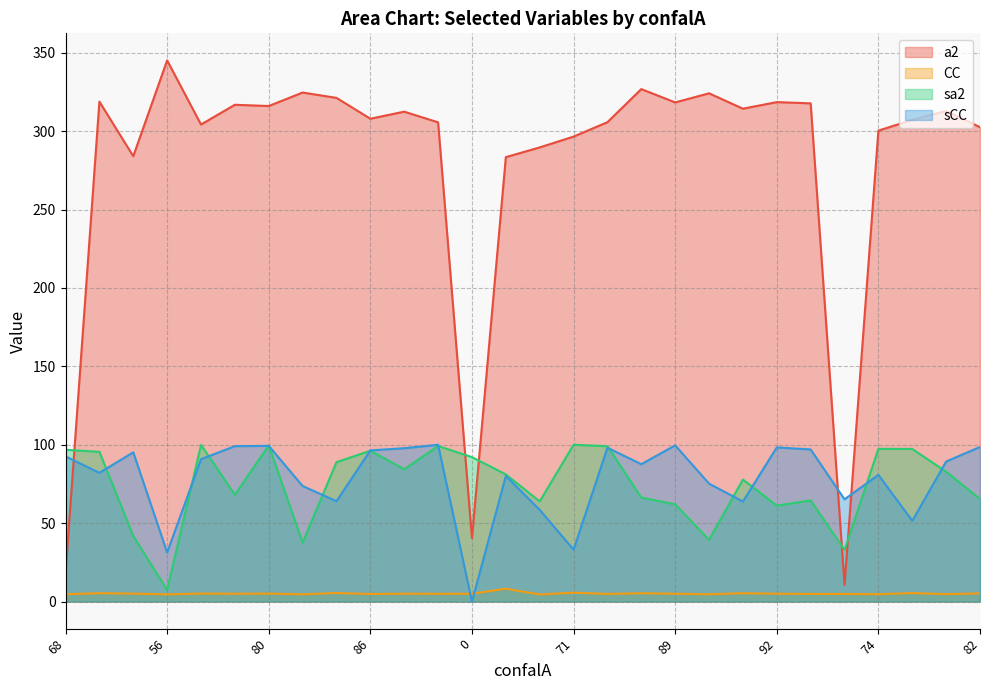

Count the number of data series in this chart.

4